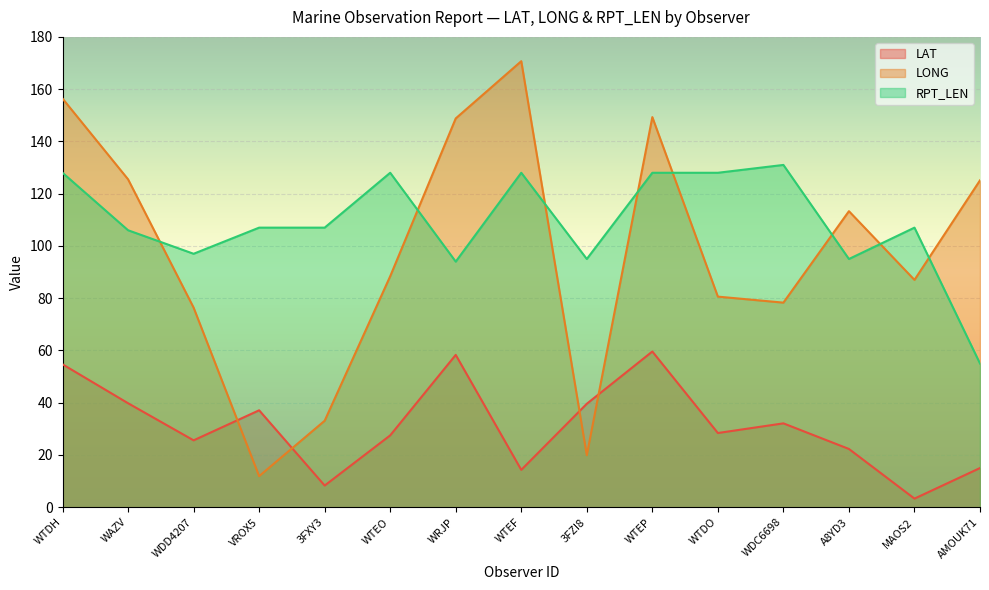

How many times do LAT and LONG cross each other?

4